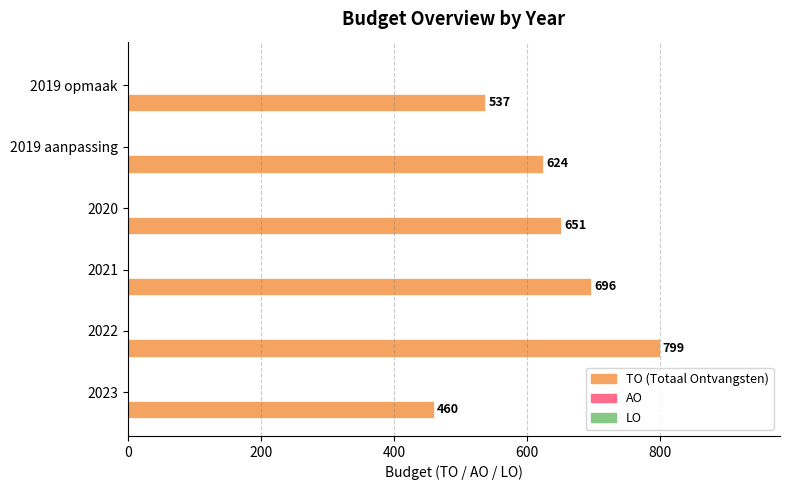

Count the values in the range 537 to 696.

4